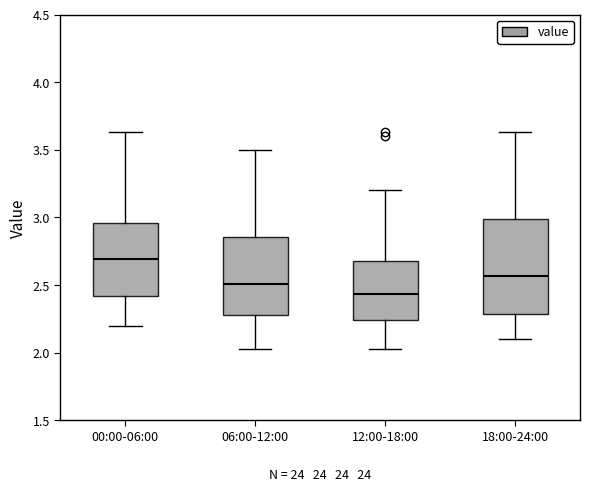

Reading left to right, transcribe this box plot: for each box, give where its median line is, the range the box spans, and where its two whiskers end, as read against the y-axis. The values are not printed on the chart, so give them approximately, as read against the axis.

00:00-06:00: median 2.70, box 2.40 to 2.95, whiskers 2.20 to 3.65
06:00-12:00: median 2.50, box 2.30 to 2.85, whiskers 2.05 to 3.50
12:00-18:00: median 2.45, box 2.25 to 2.70, whiskers 2.05 to 3.20
18:00-24:00: median 2.55, box 2.30 to 3.00, whiskers 2.10 to 3.65